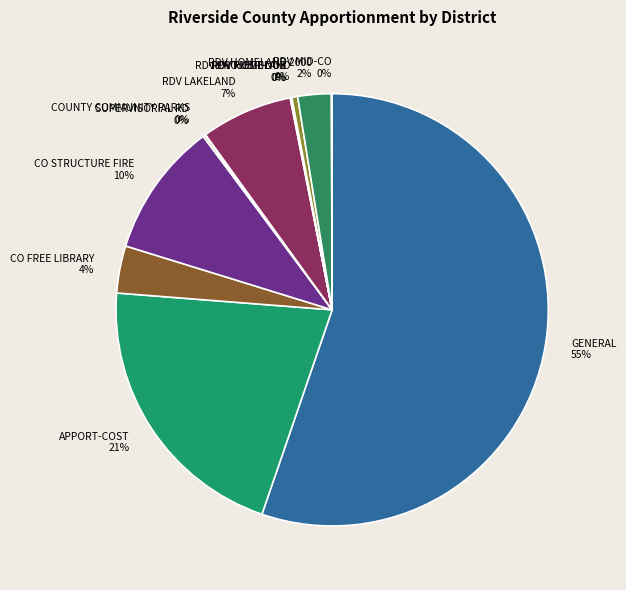

Does GENERAL represent more than half of the total?

Yes